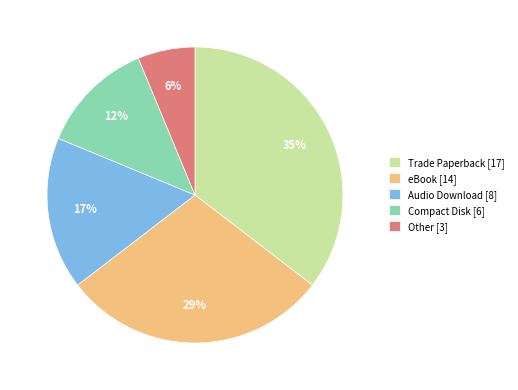

What percentage is the Other [3] slice, to the nearest percent?

6%